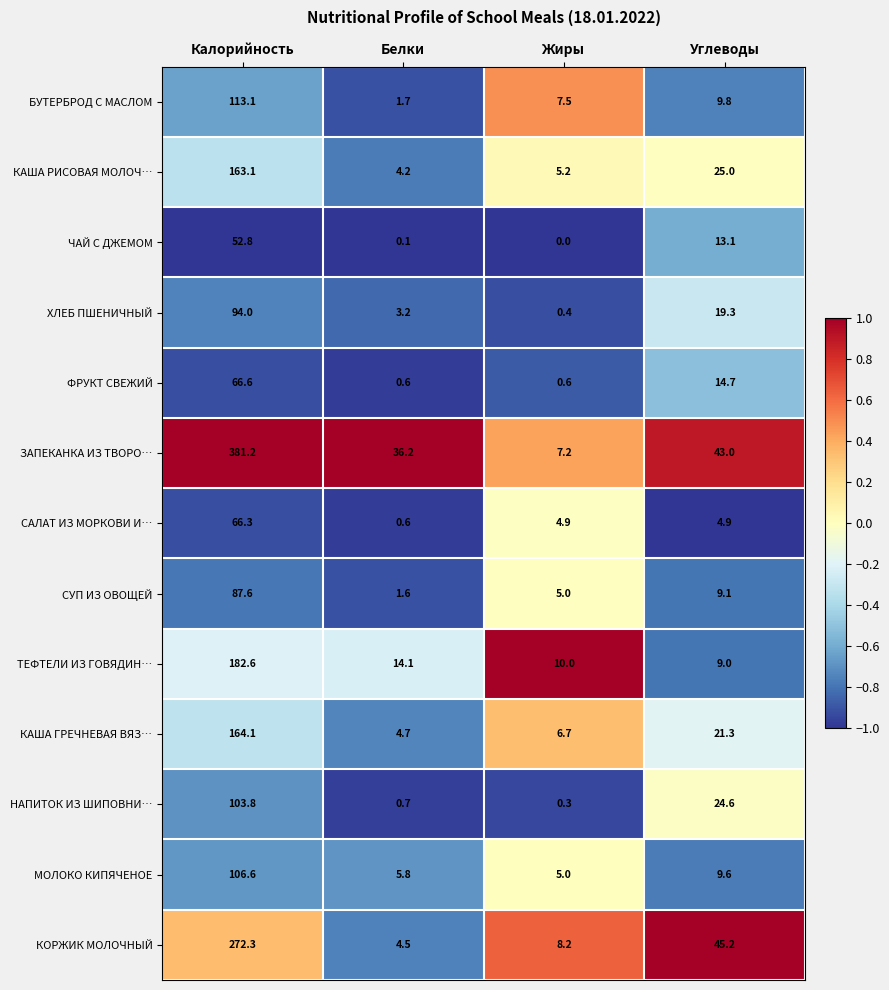

What is the sum of all ЧАЙ С ДЖЕМОМ values?

66.0